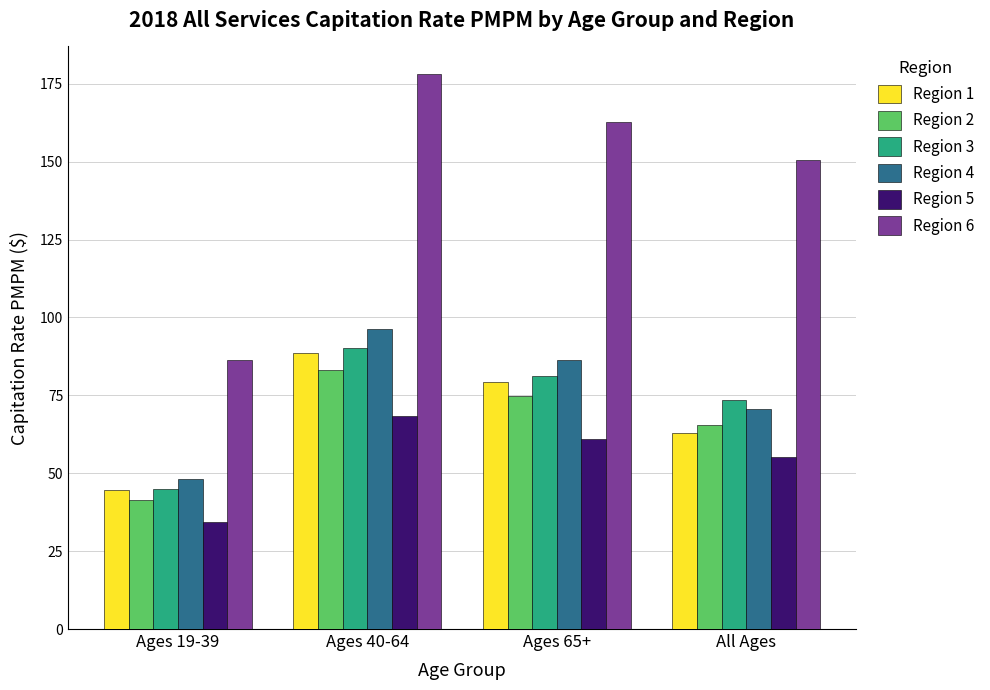

What is the average value of the Region 6 series?

144.4